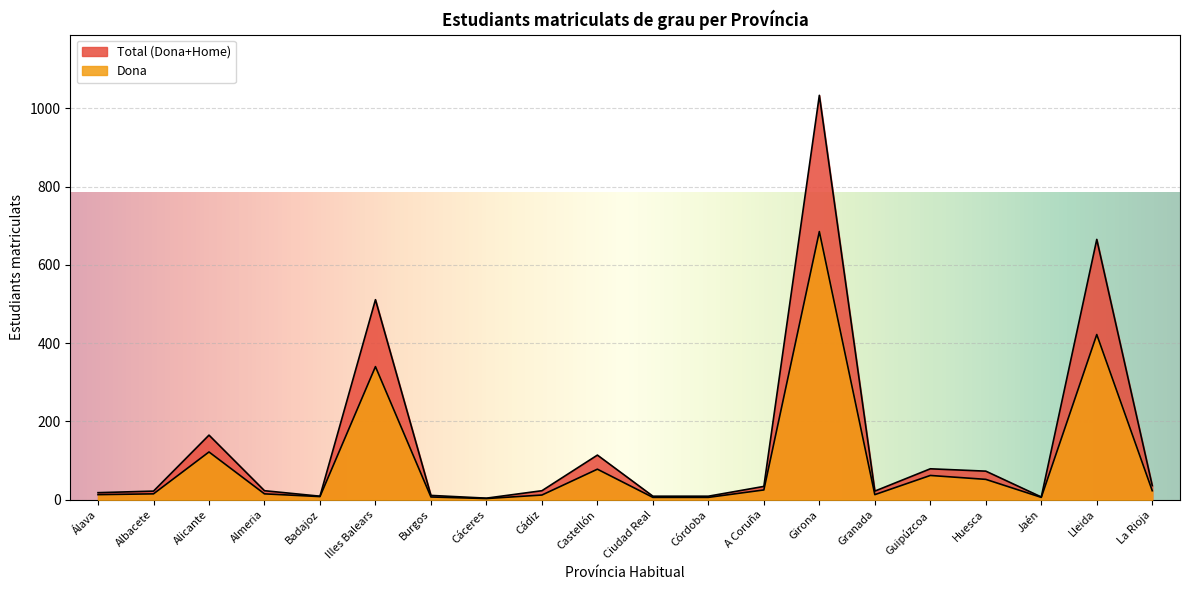

How many interior local peaks does the Home series have?

6